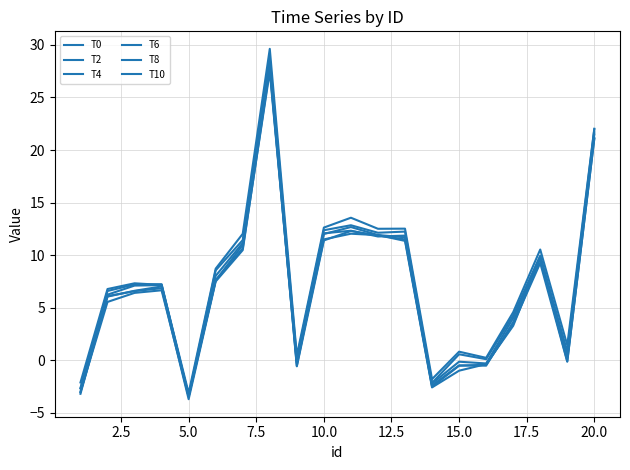

How many distinct data groups are displayed?

6